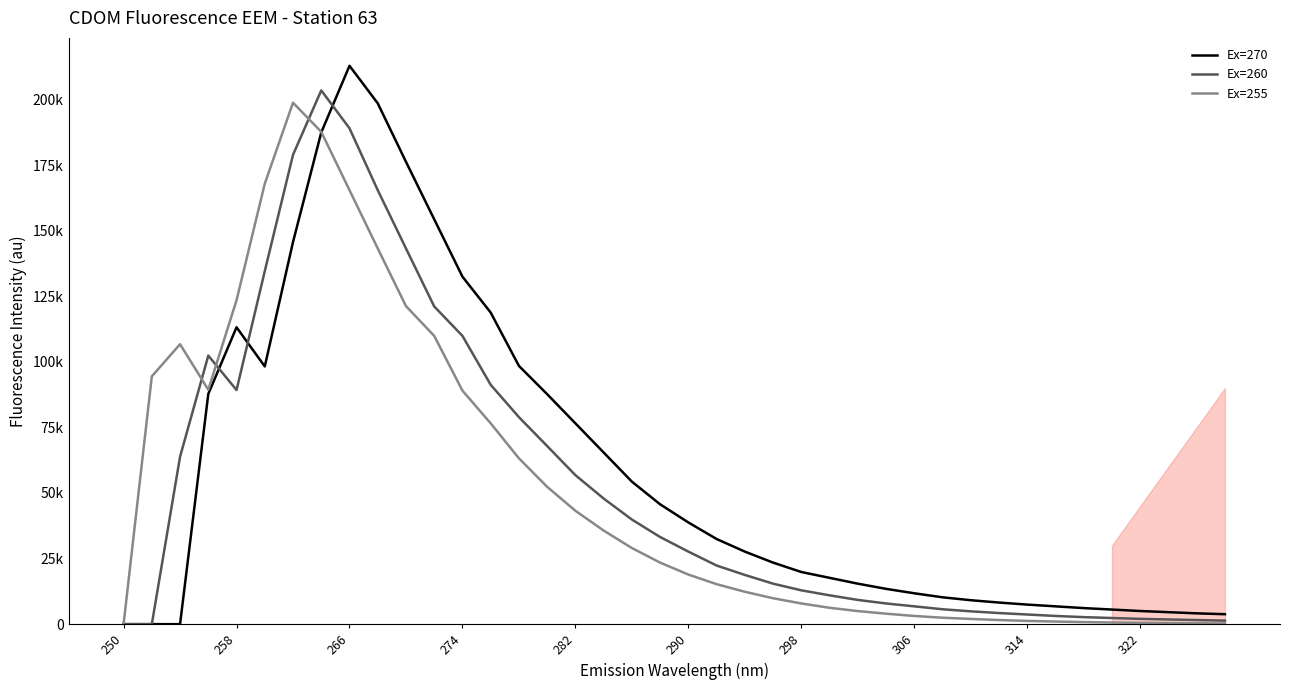

What is the greatest value displayed?

212831.0